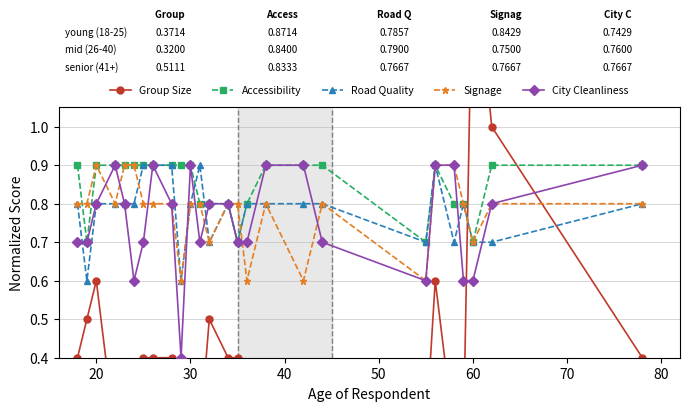

Count the City Cleanliness values in the range 0 to 1.

26